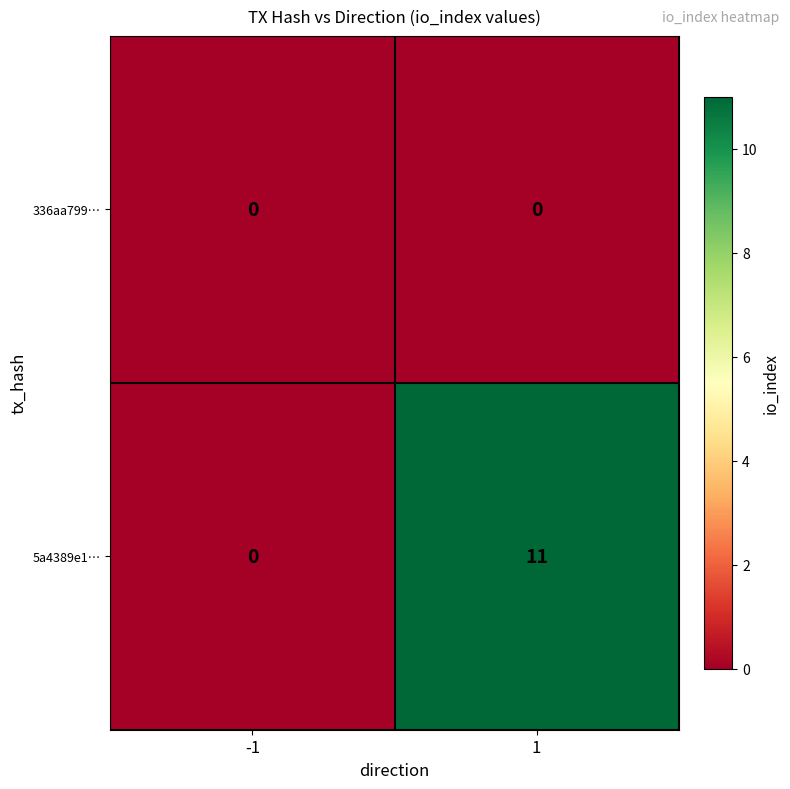

Reading left to right, transcribe all the data shown in this chart.

336aa799…: 0	0
5a4389e1…: 0	11